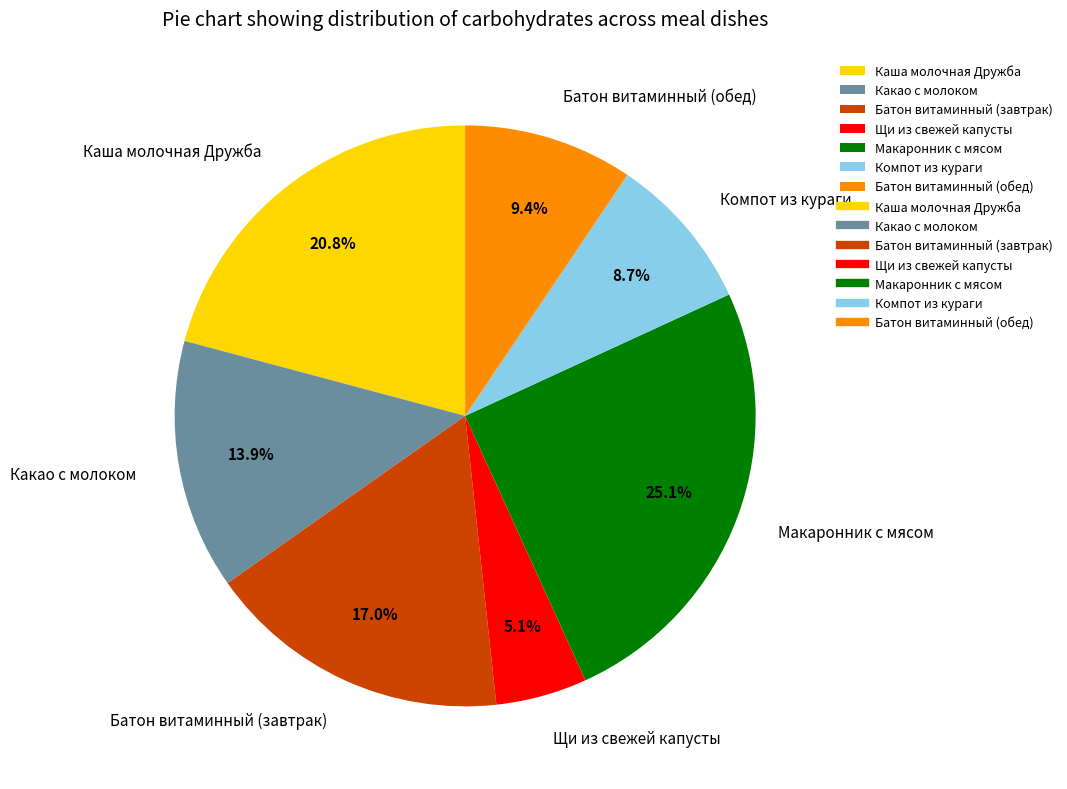

Which has a higher value, Какао с молоком or Щи из свежей капусты?

Какао с молоком